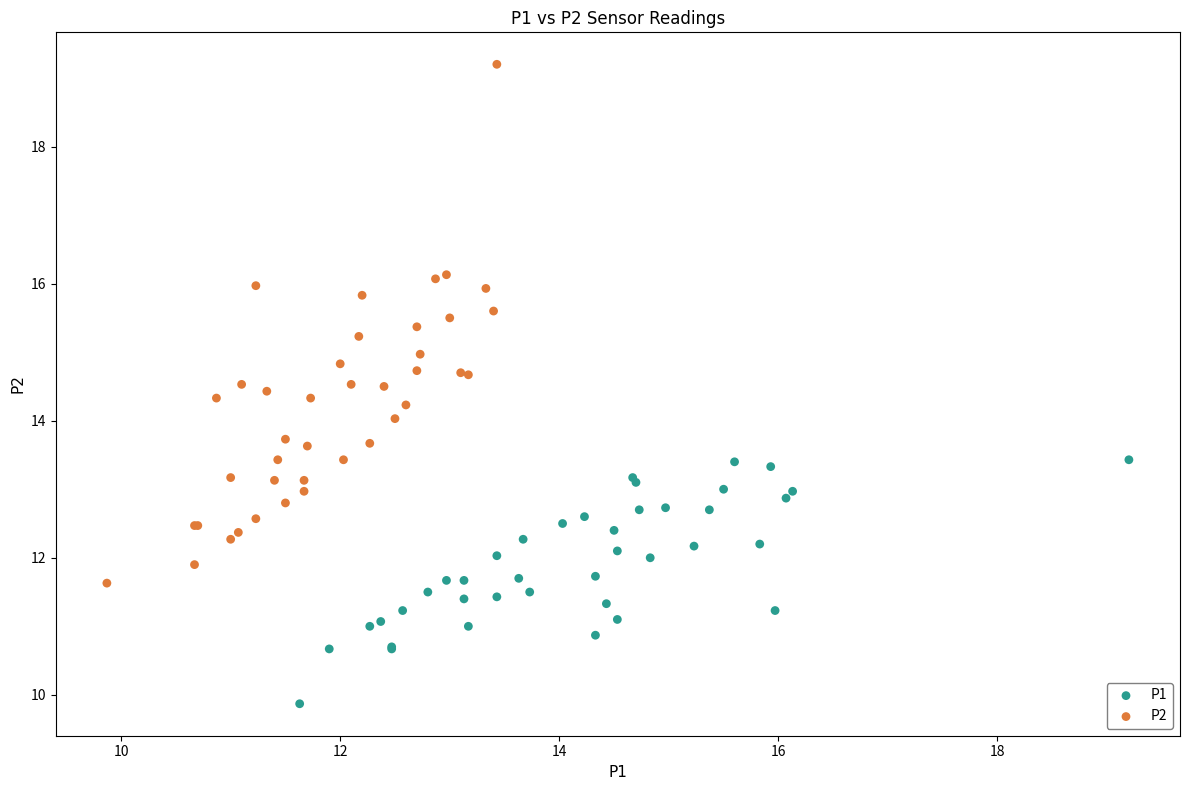

Which series contains the lowest Y value?

P1